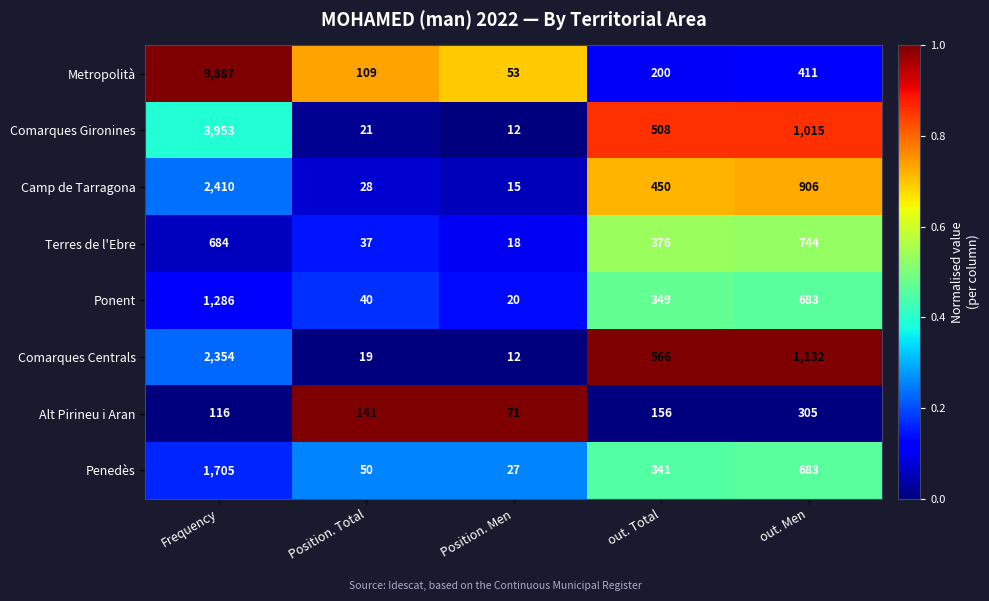

How many data points in Camp de Tarragona are less than 450?

2